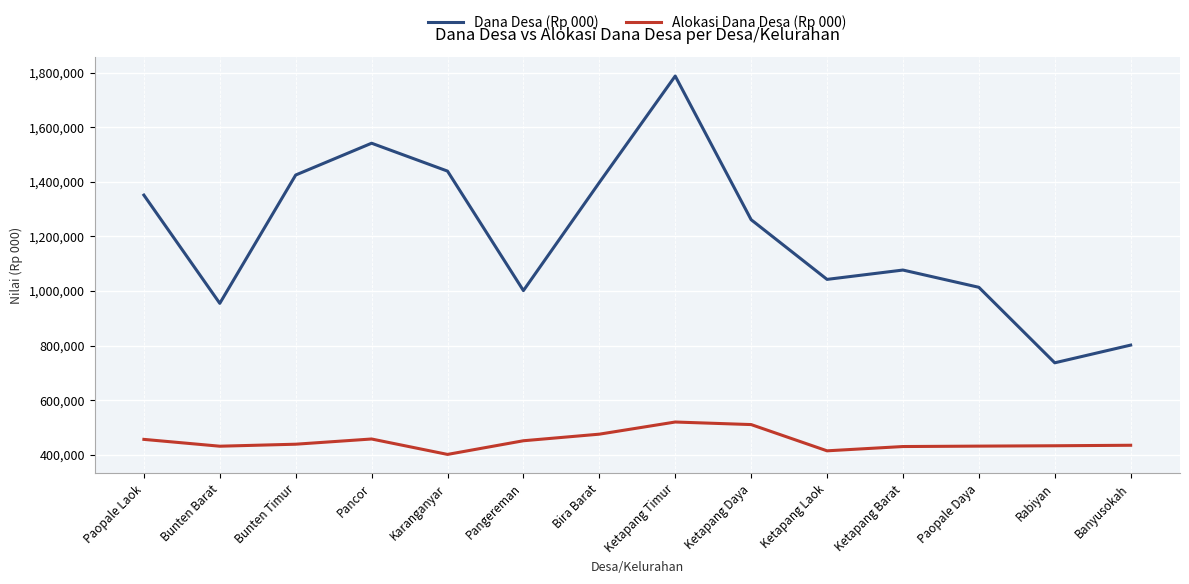

Rank the series at Bunten Timur from highest to lowest value.

Dana Desa (Rp 000), Alokasi Dana Desa (Rp 000)